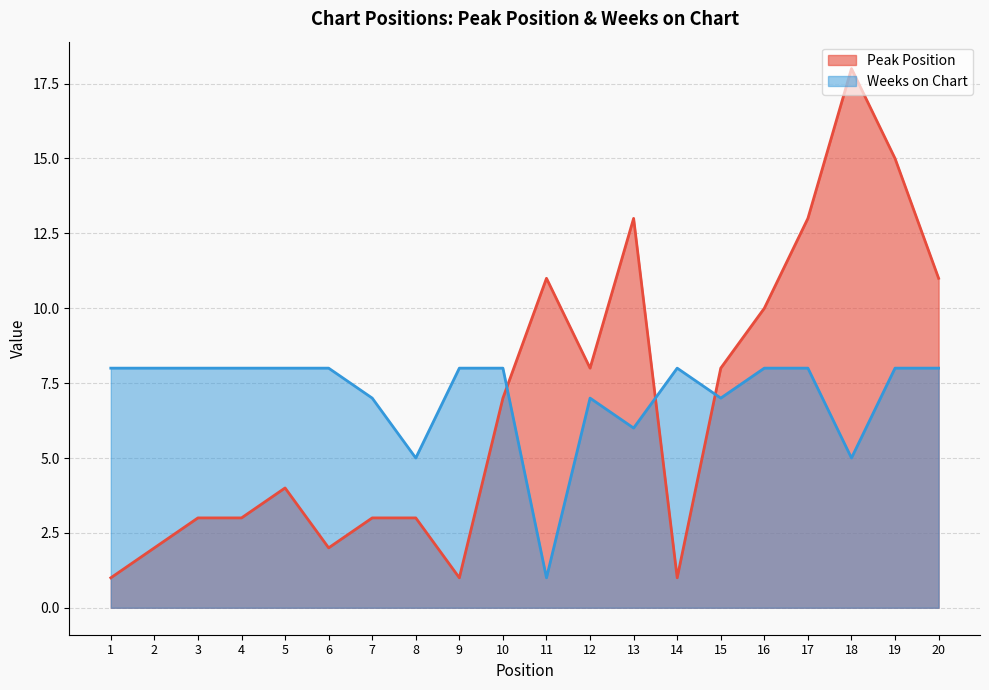

Read the Peak Position value at 3.

3